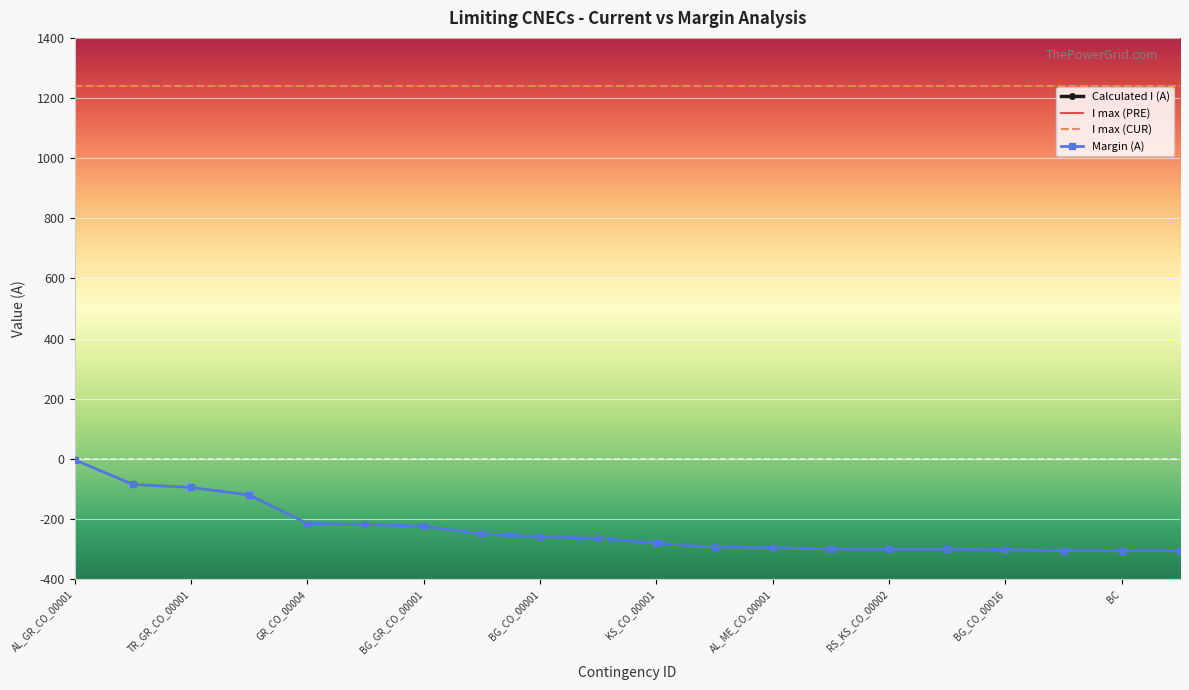

Where is Calculated I (A) nearest to the value -1086?

MK_GR_CO_00002